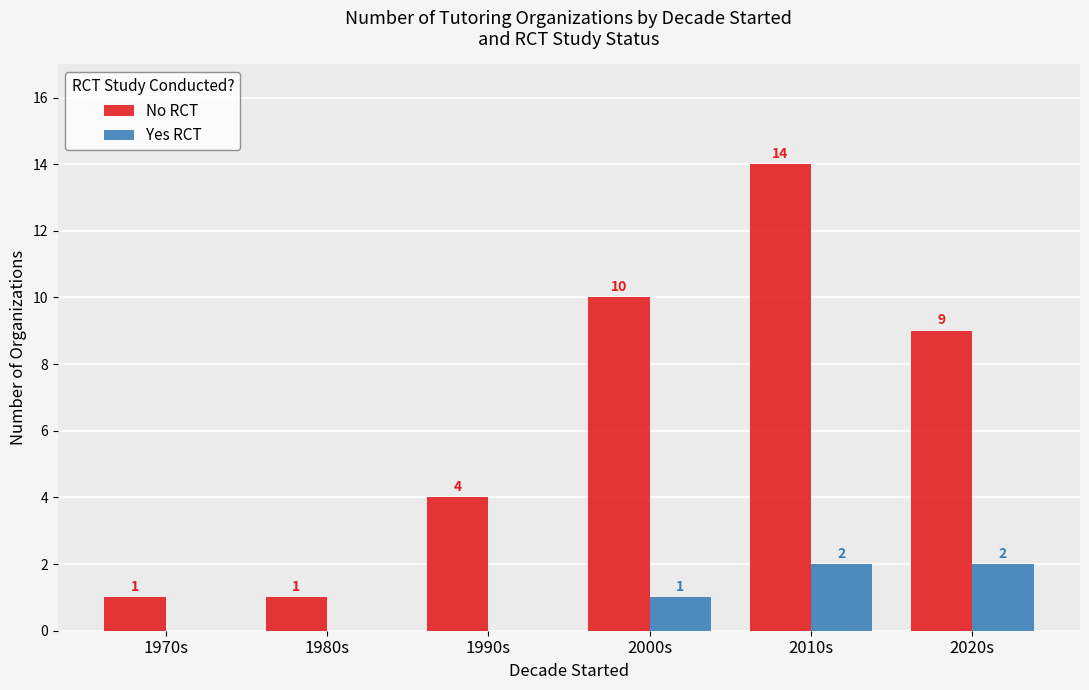

Where does the No RCT series first go above 9?

2000s